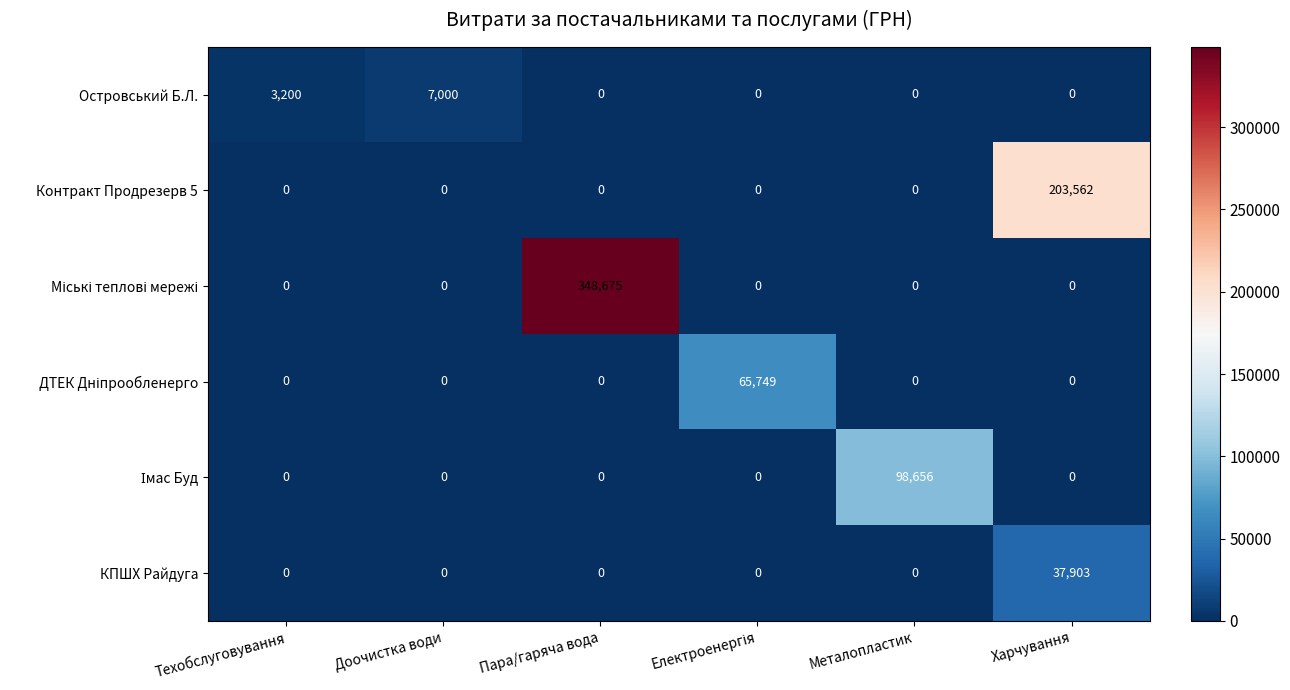

The value of КПШХ Райдуга at Харчування is 37903. True or false?

True